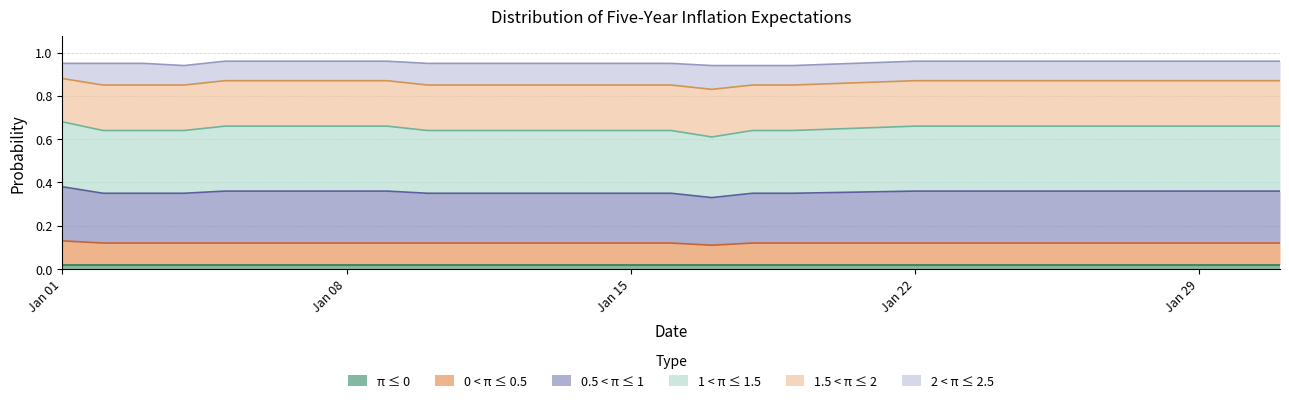

Does the chart have visible grid lines?

Yes